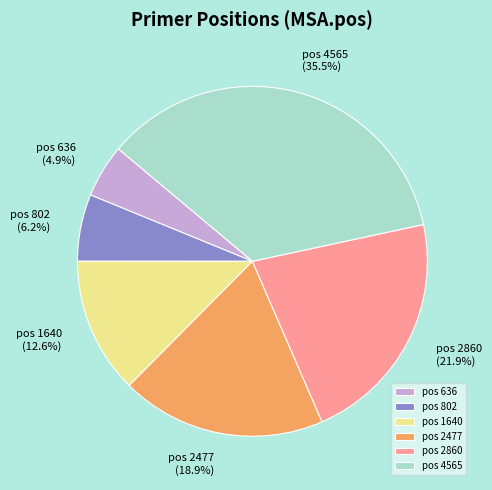

Which has a higher value, pos 636 or pos 2477?

pos 2477